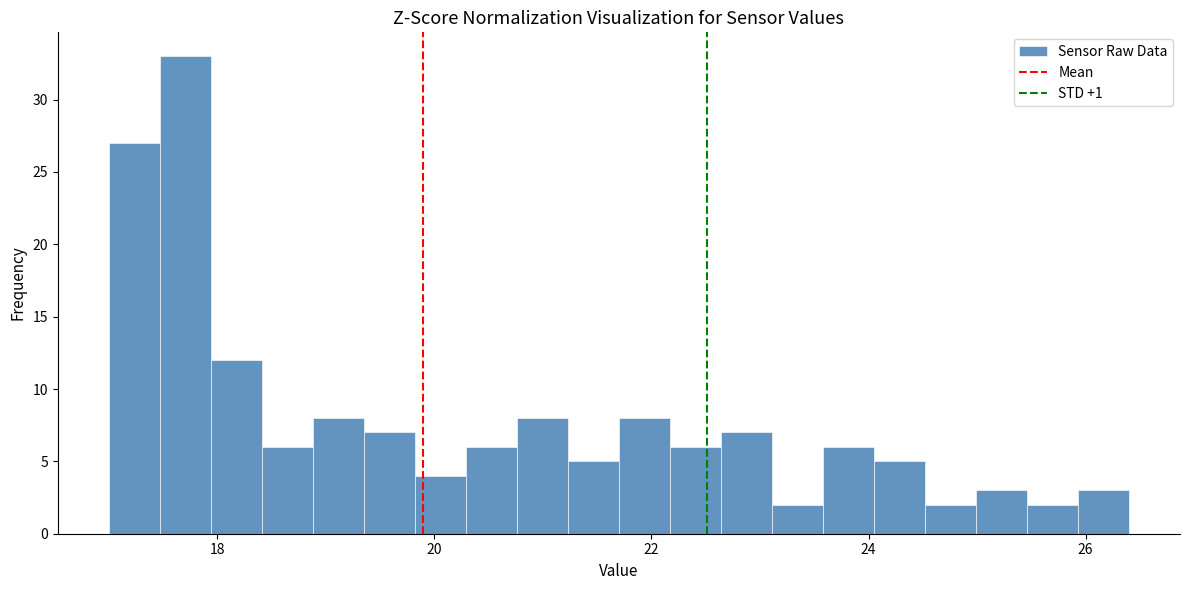

Around what value on the x-axis is the tallest bar? Give the approximate position of its centre, as read against the axis.

17.8